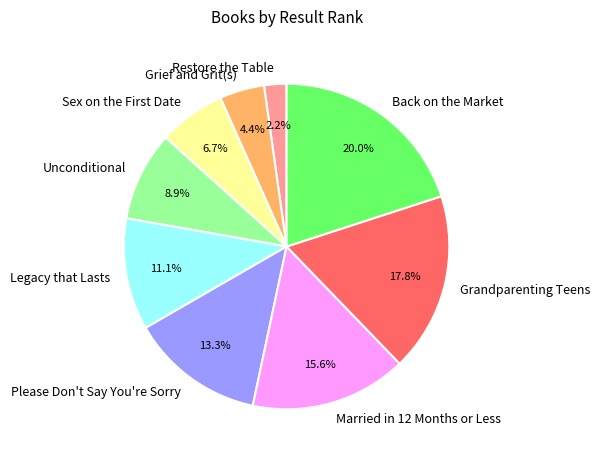

Which slice is the largest?

Back on the Market